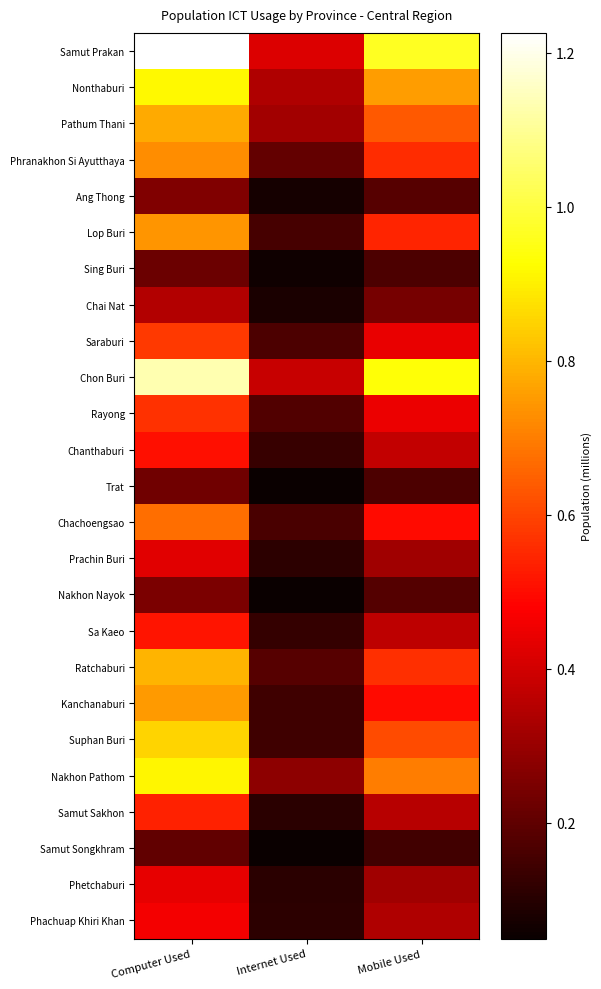

At how many categories does at least one series exceed 0?

3